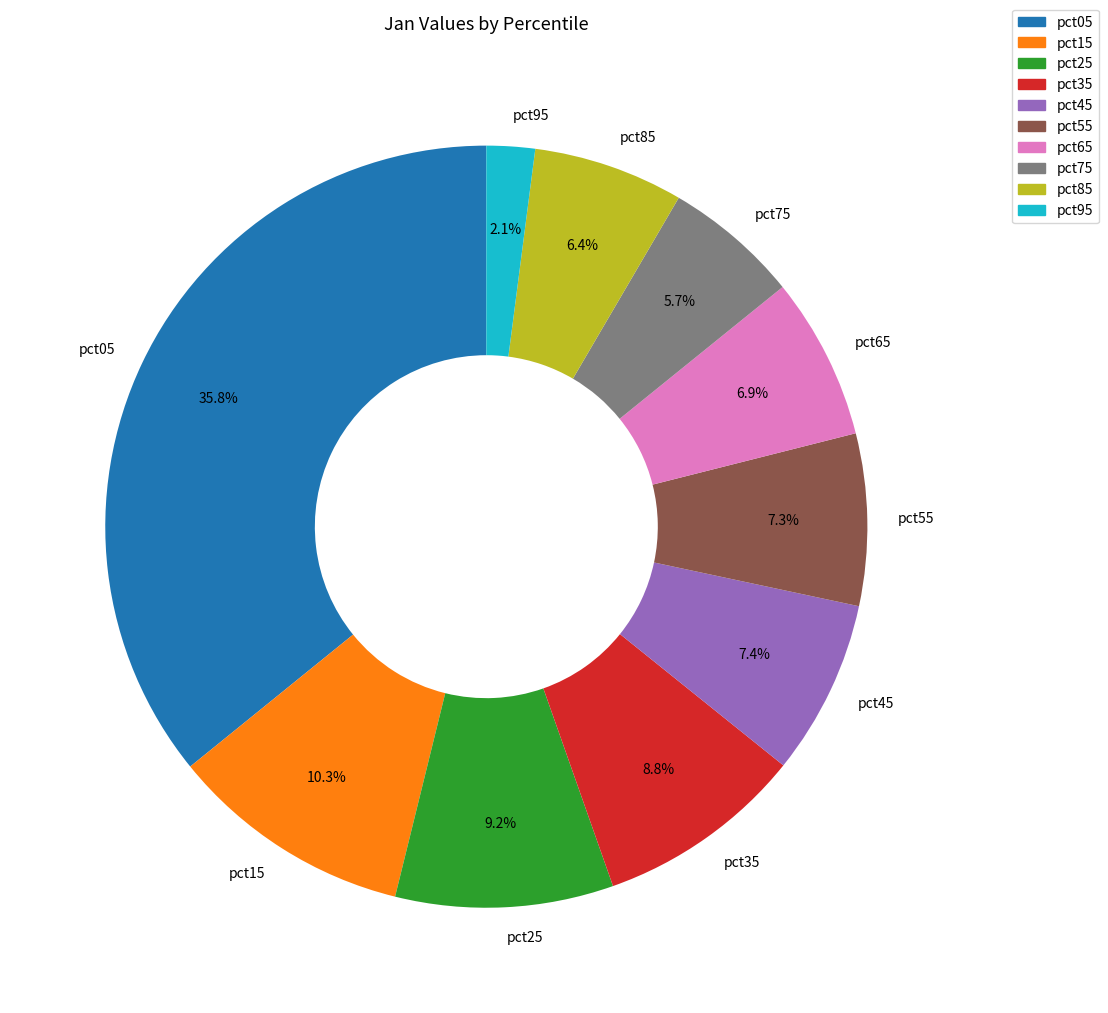

Between pct95 and pct75, which is larger?

pct75